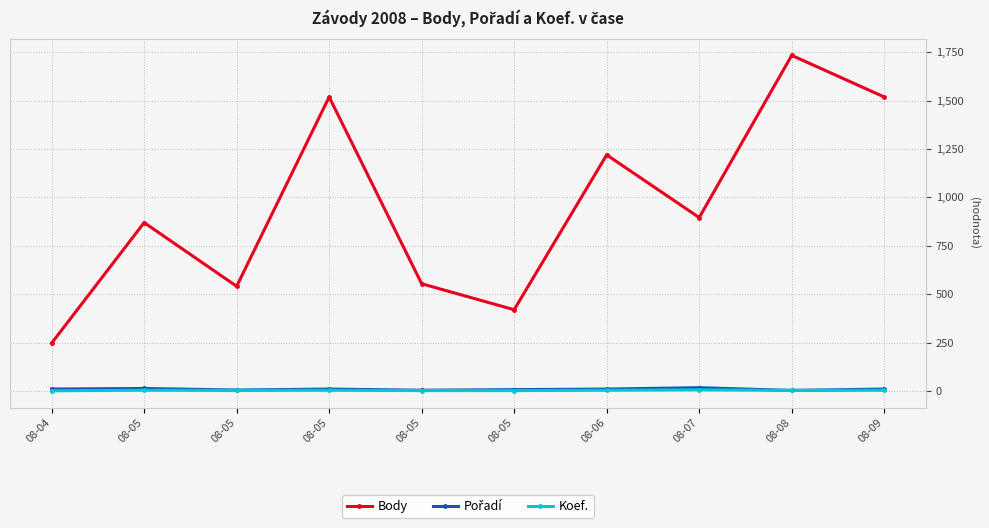

How many values in the Body series are below 896?

5